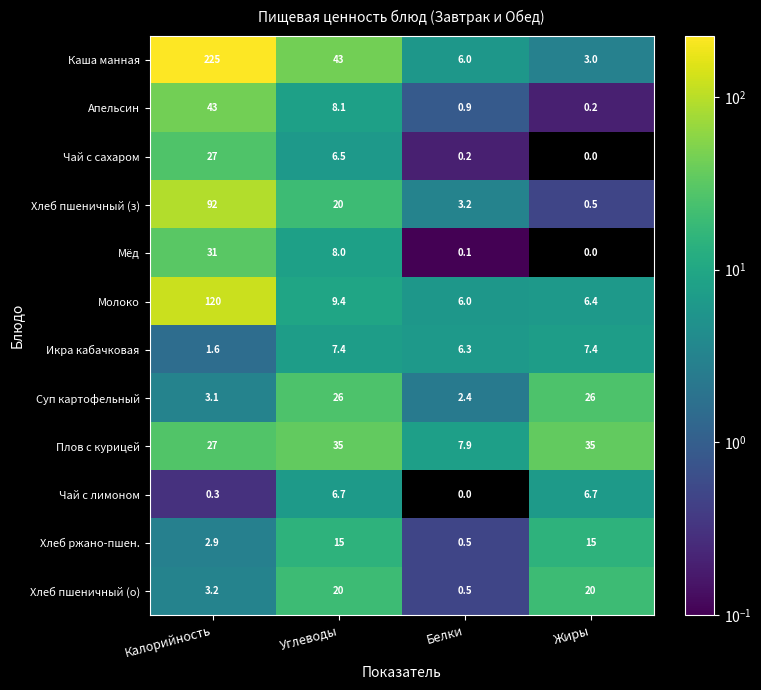

Between Калорийность and Углеводы, which series saw the biggest shift?

Каша манная